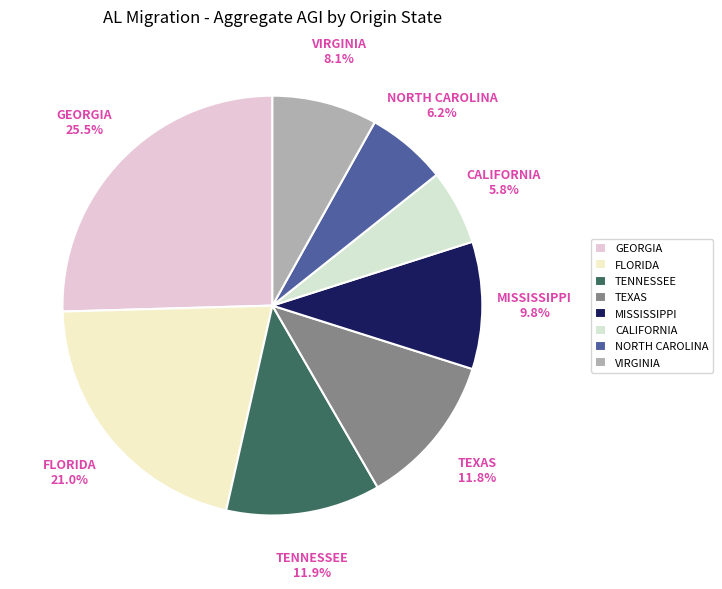

Is there any slice that represents more than half of the pie?

No